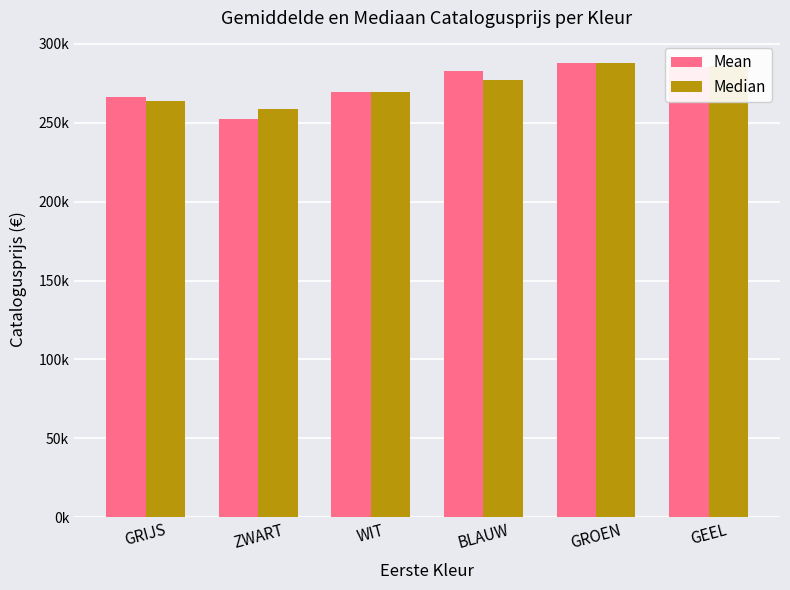

What are all the series names shown in the legend?

Mean, Median